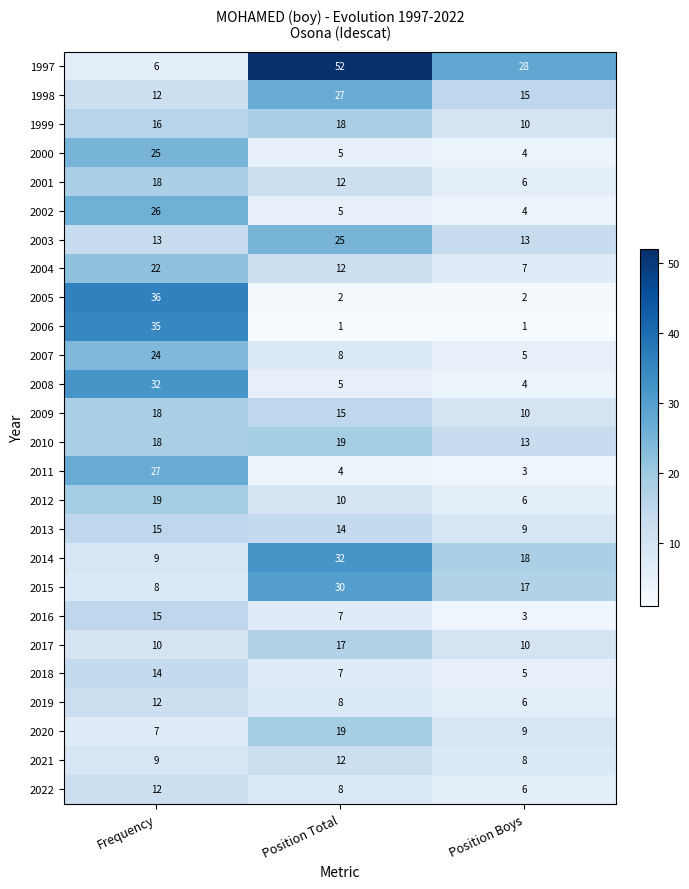

How many data points in 2011 are less than 4?

1